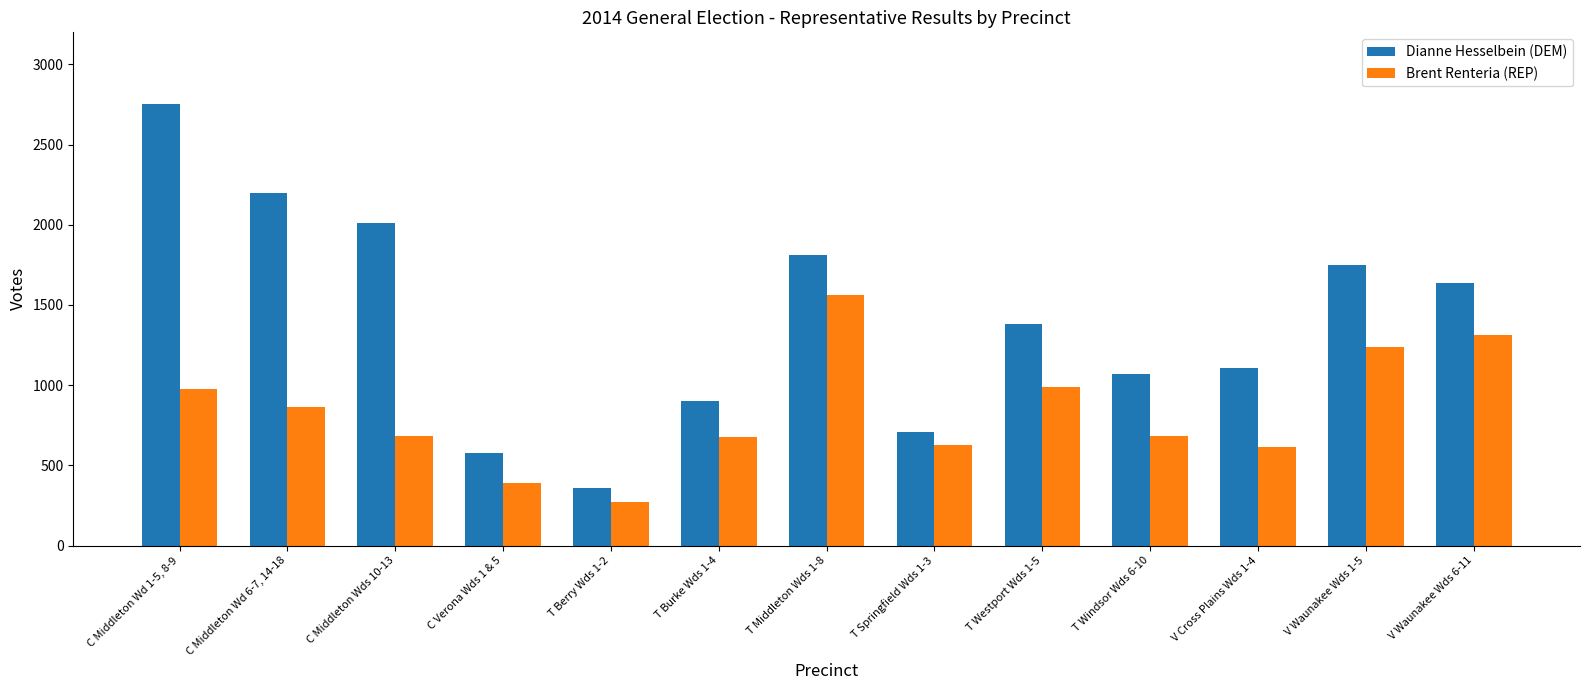

How many data points in Dianne Hesselbein (DEM) are less than 1381?

6